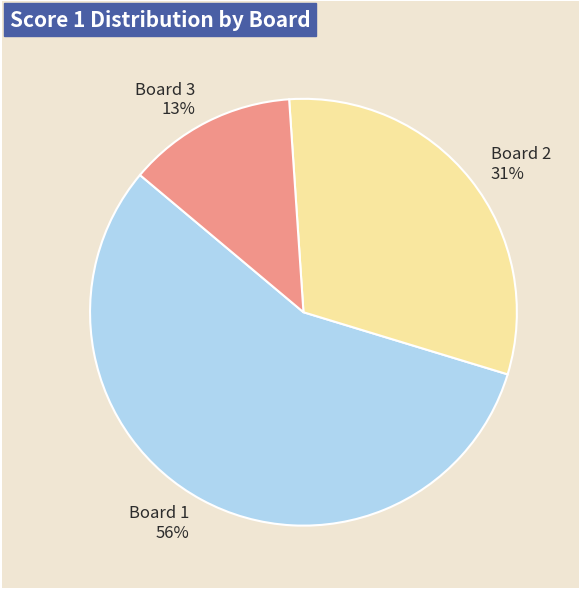

What is the ratio of the value at Board 1 to the value at Board 2?

1.8